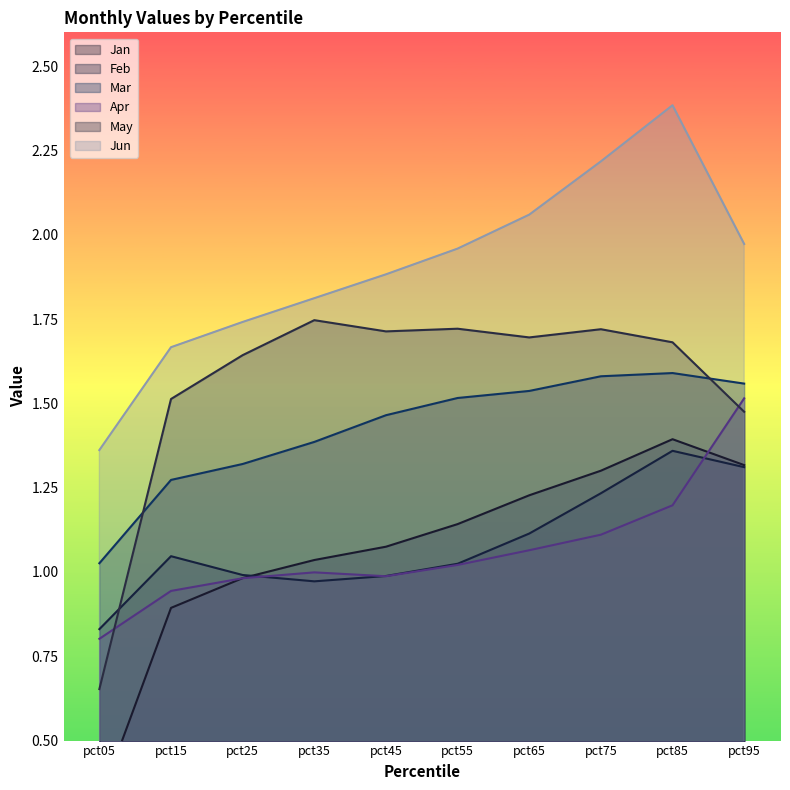

At how many categories does at least one series exceed 0?

10